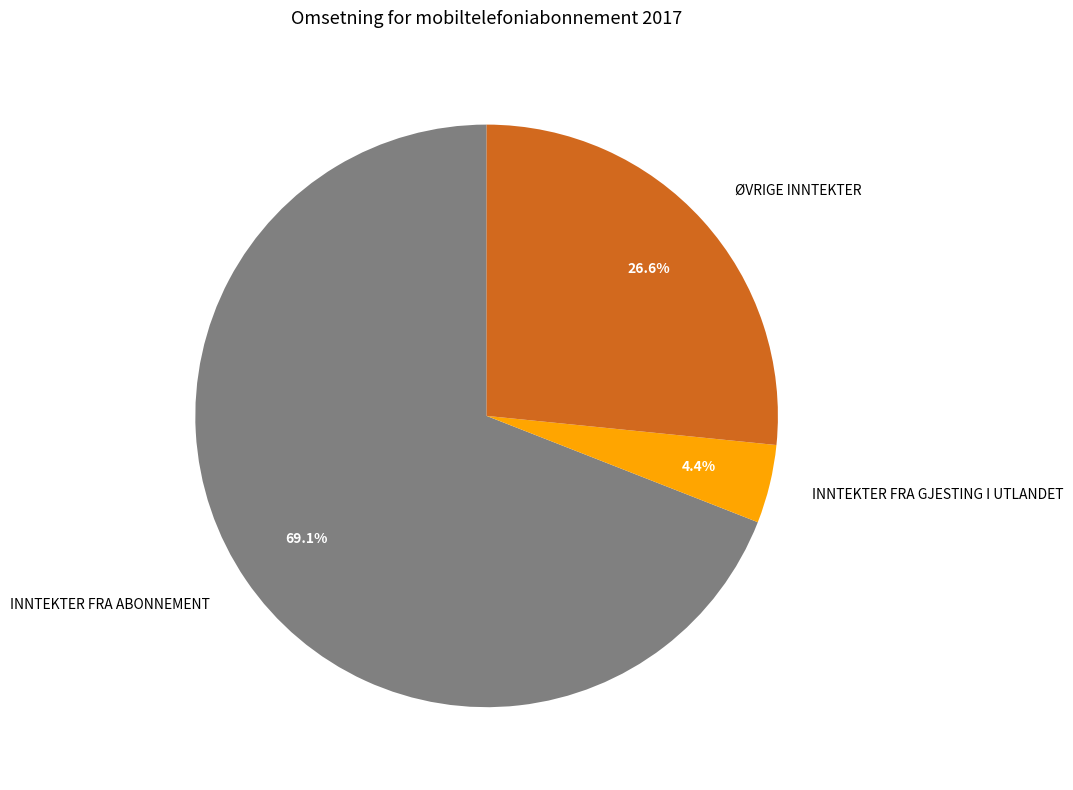

Does any single category account for the majority?

Yes